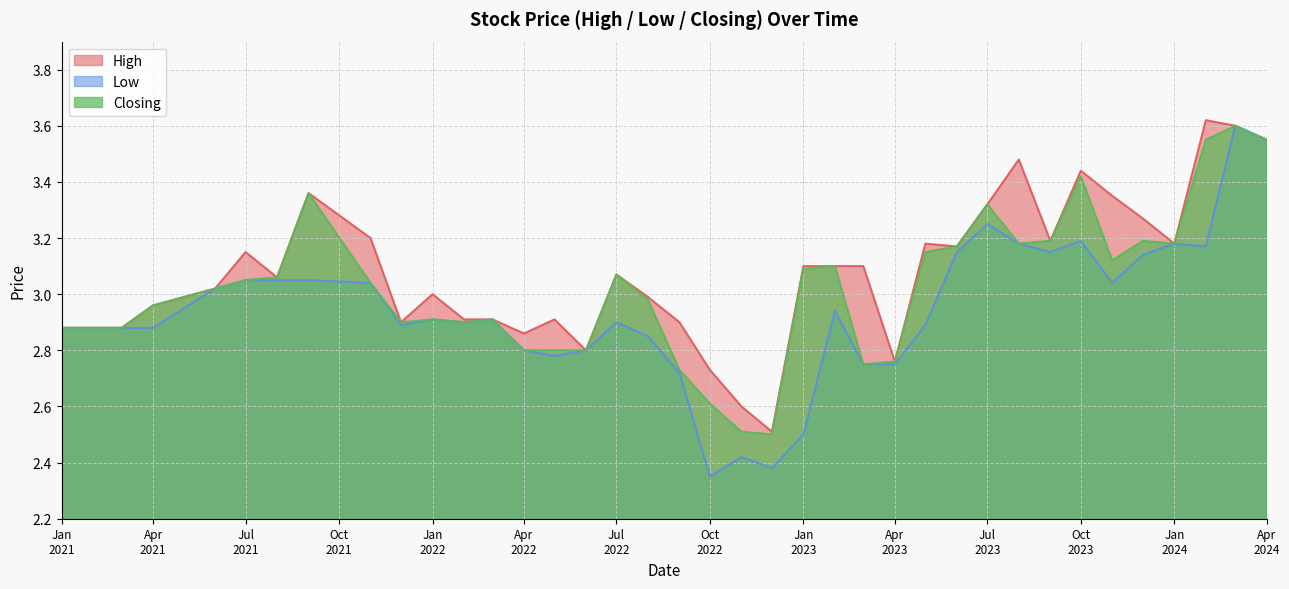

List the series in order of their overall mean, lowest first.

Low, Closing, High